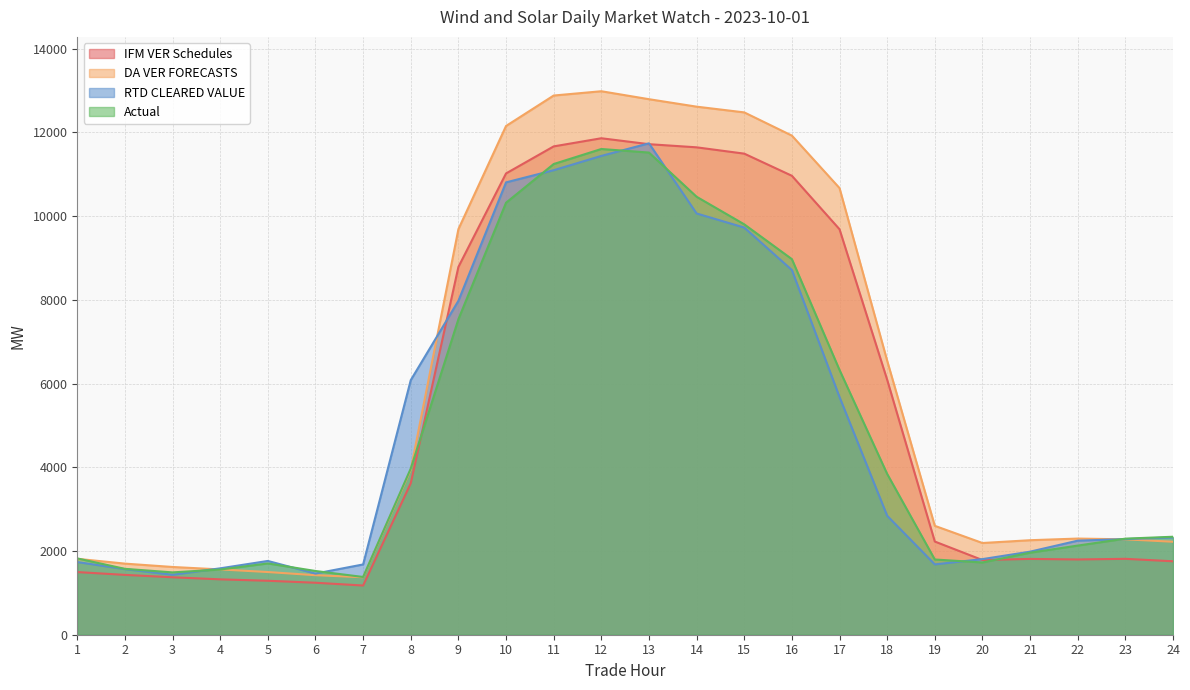

Which series has the widest spread of values?

DA VER FORECASTS